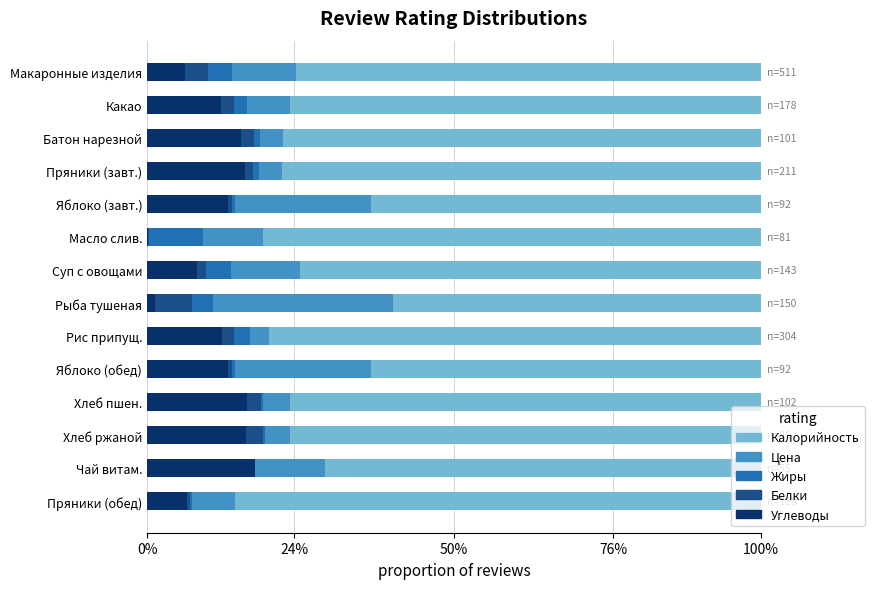

Which series has the largest total across all categories?

Калорийность